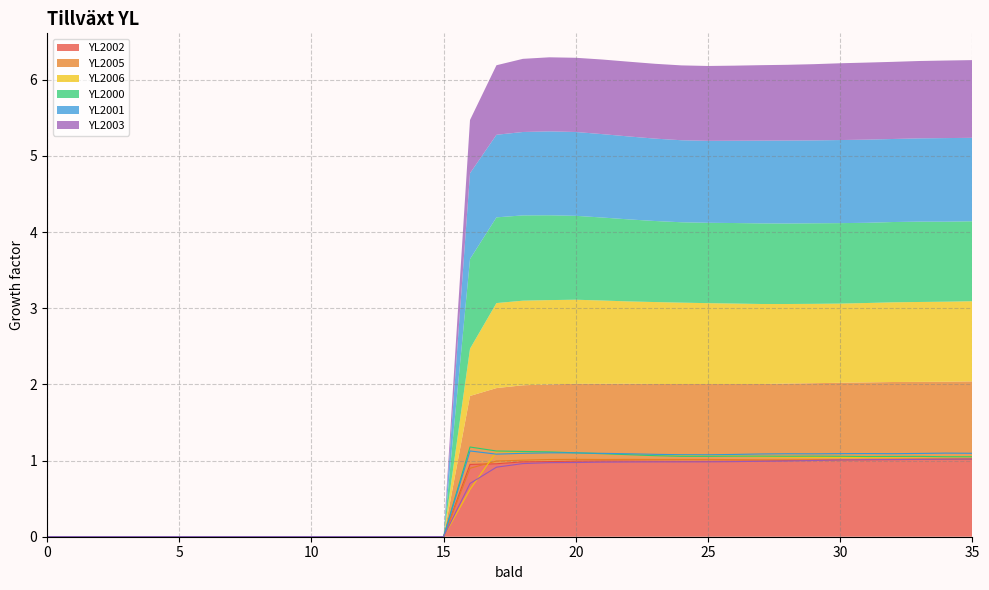

The value of YL2002 at 29 is 1.6. True or false?

False